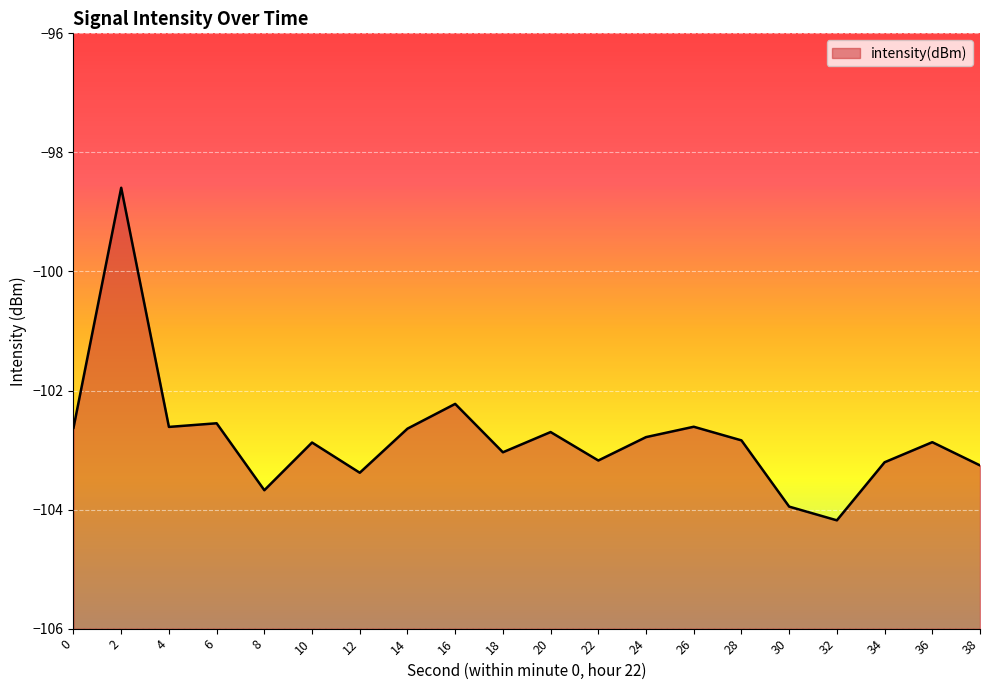

What is the smallest value displayed?

-104.2